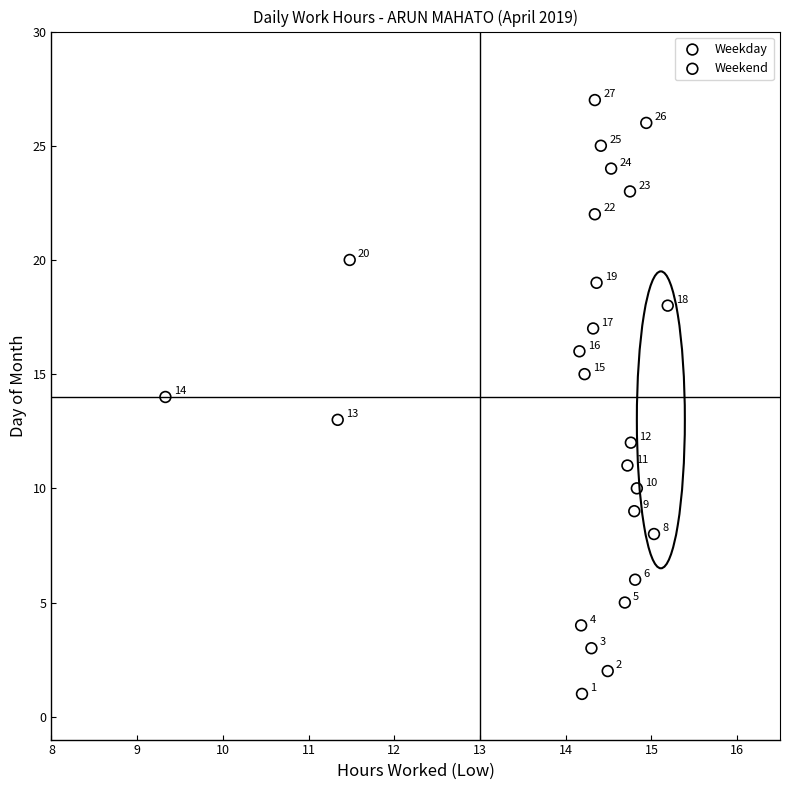

Which series has the largest Y range (max minus min)?

Weekday